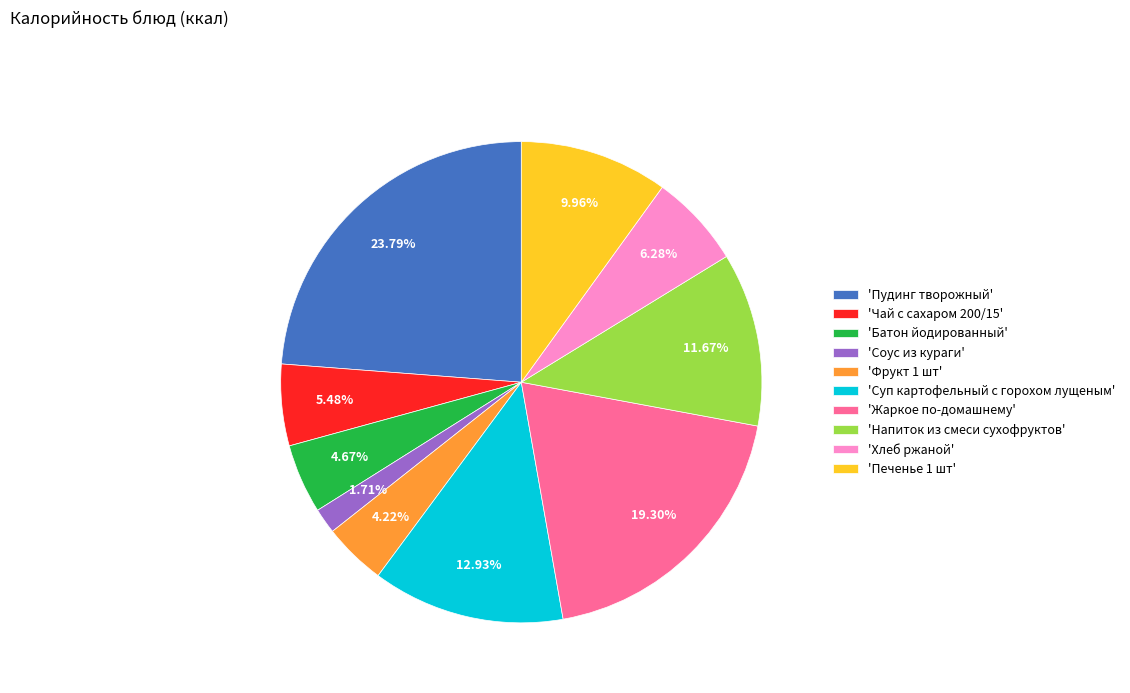

Is there a majority slice in this chart?

No